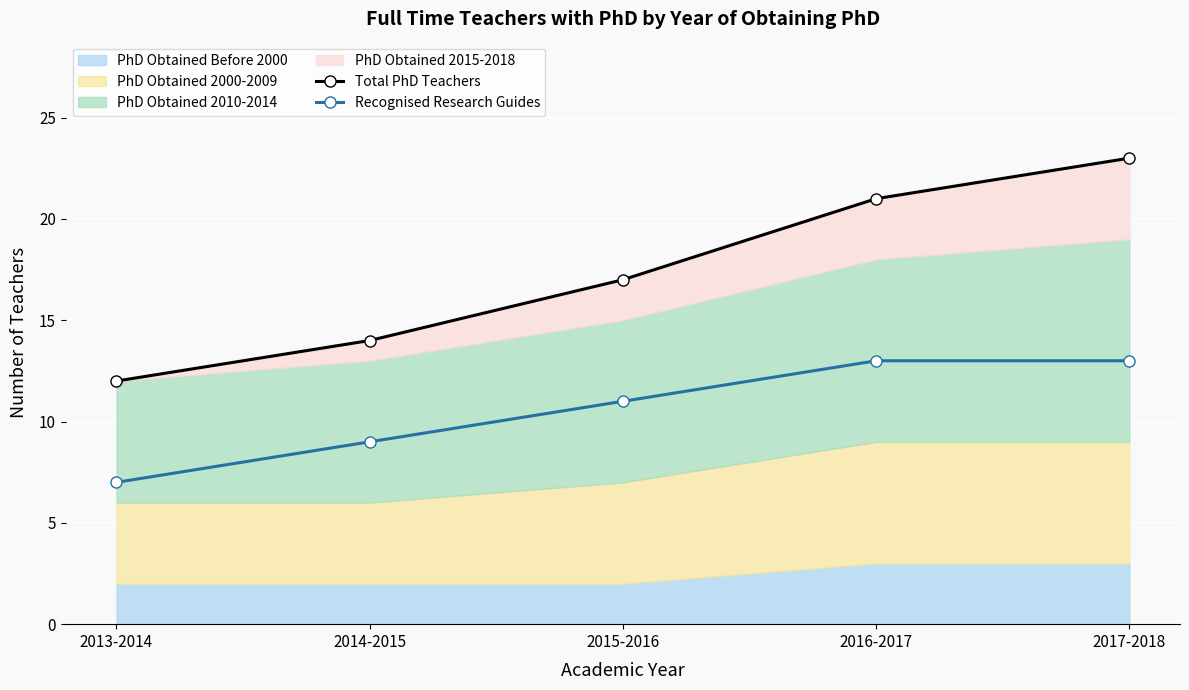

What is the label of the 2nd point from the left?

2014-2015